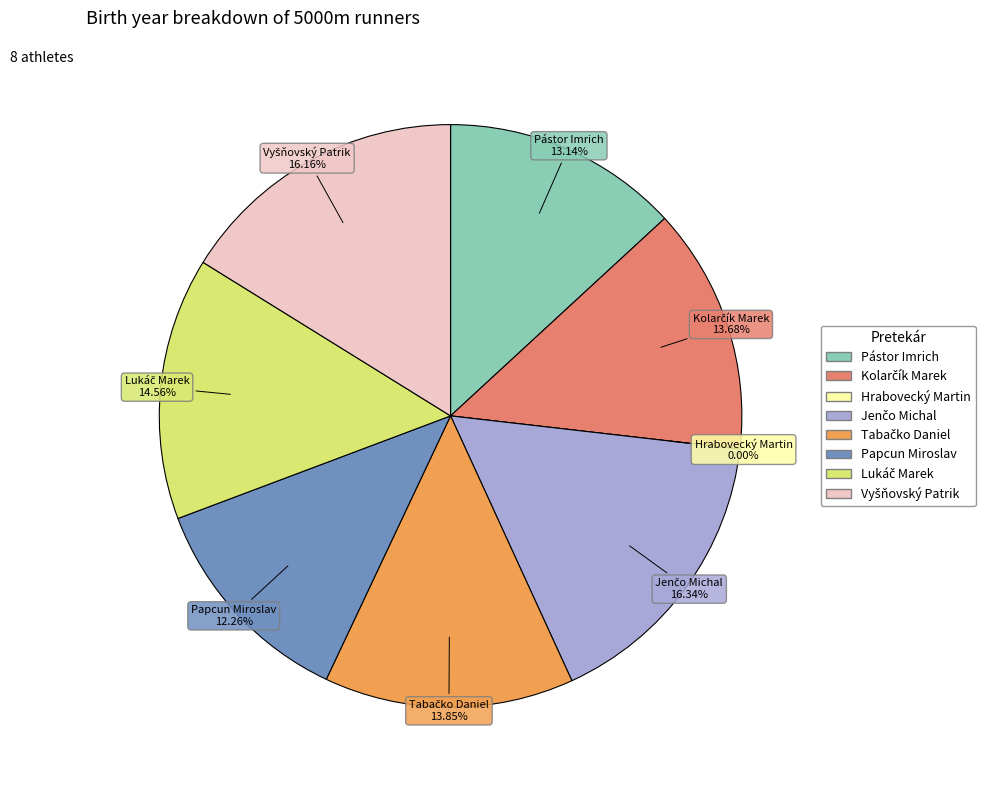

What percentage is the Vyšňovský Patrik slice, to the nearest percent?

16%